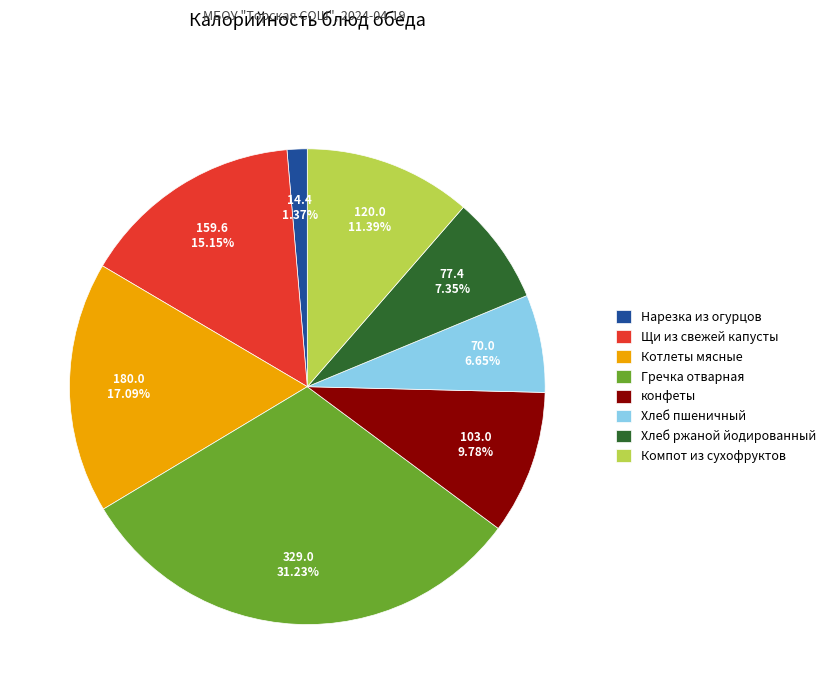

Which slice is the largest?

Гречка отварная